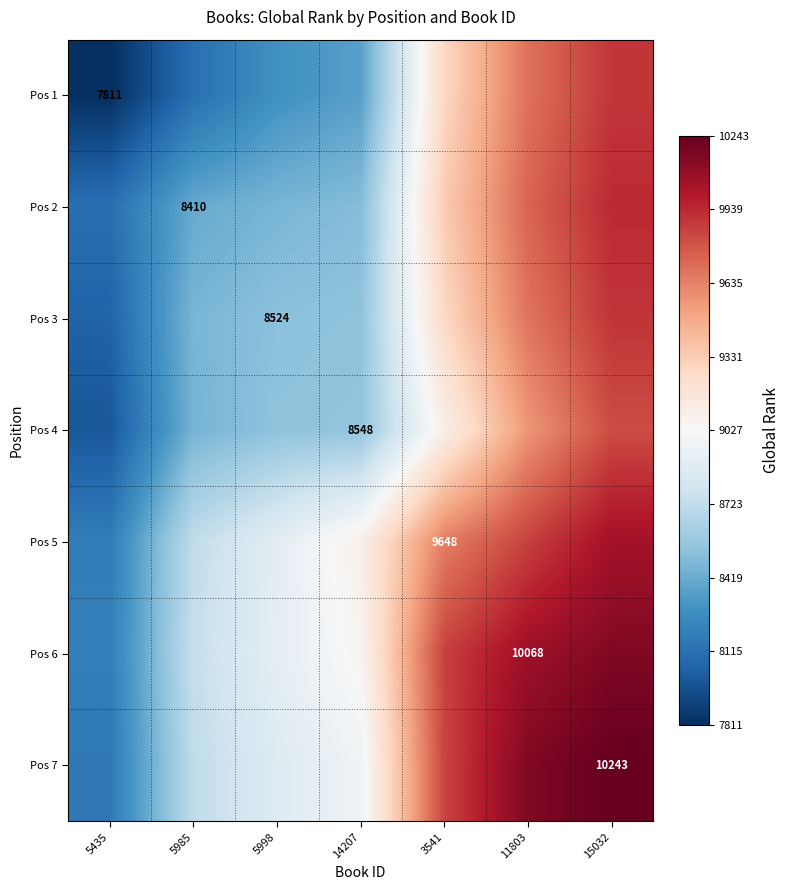

What is the average value of the Pos 1 series?

8777.1